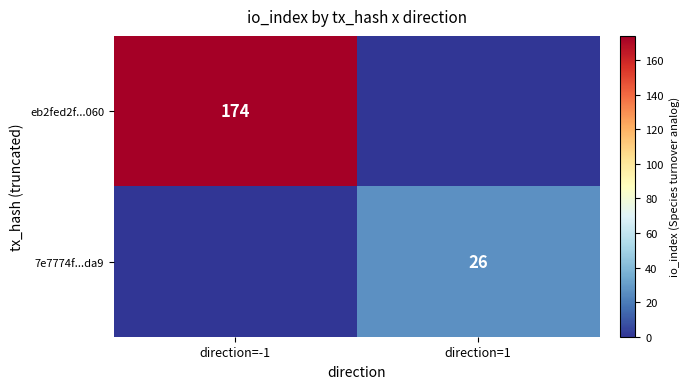

True or false: 7e7774f...da9 has a value of 37 at direction=1.

False